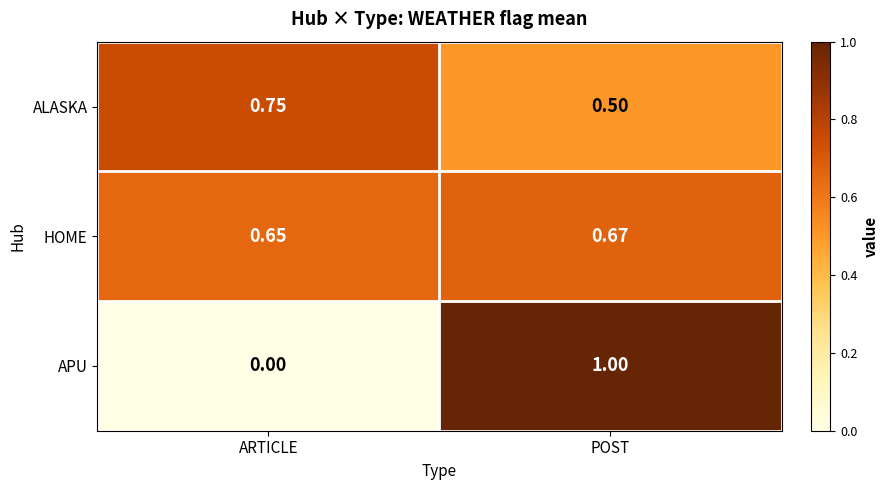

Which category has the lowest value across all series?

ARTICLE